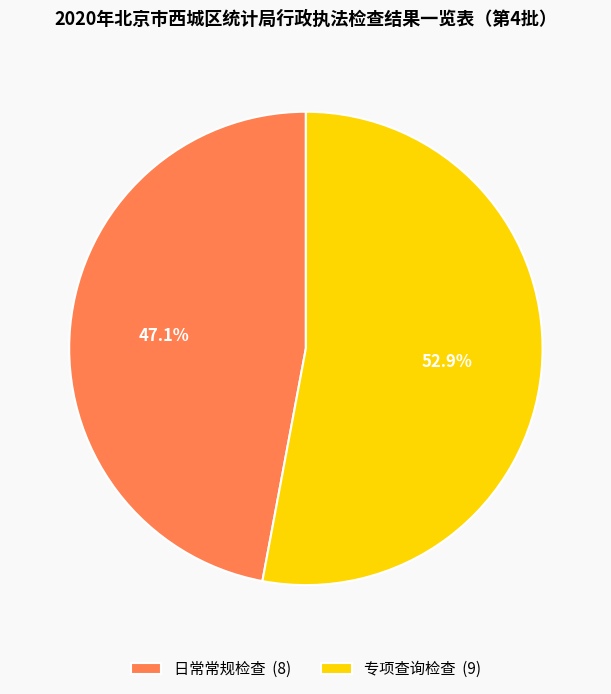

What percentage do 日常常规检查 and 专项查询检查 together represent?

100.0%